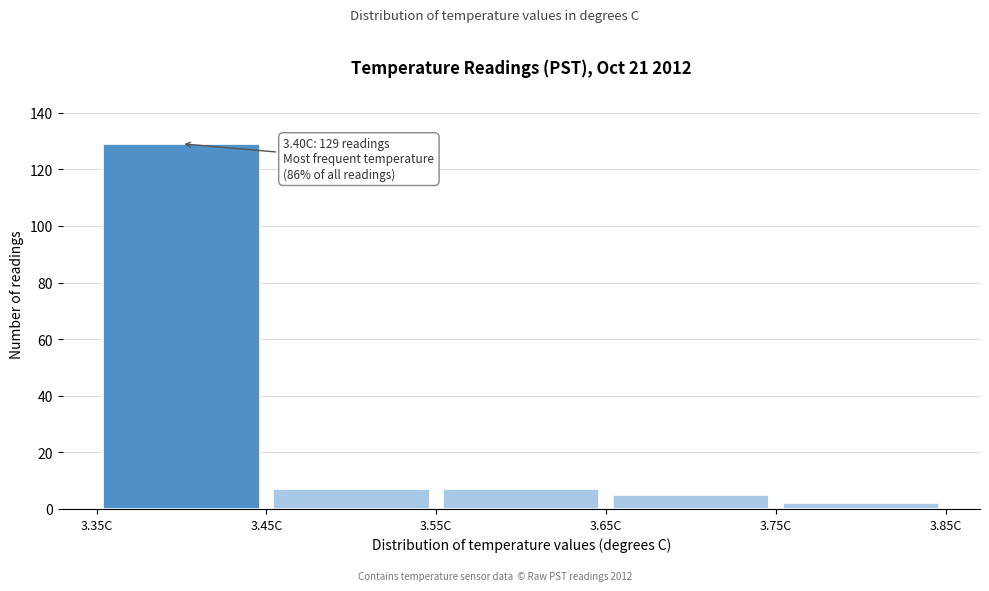

Which range on the x-axis has the tallest bar?

3.35 to 3.45